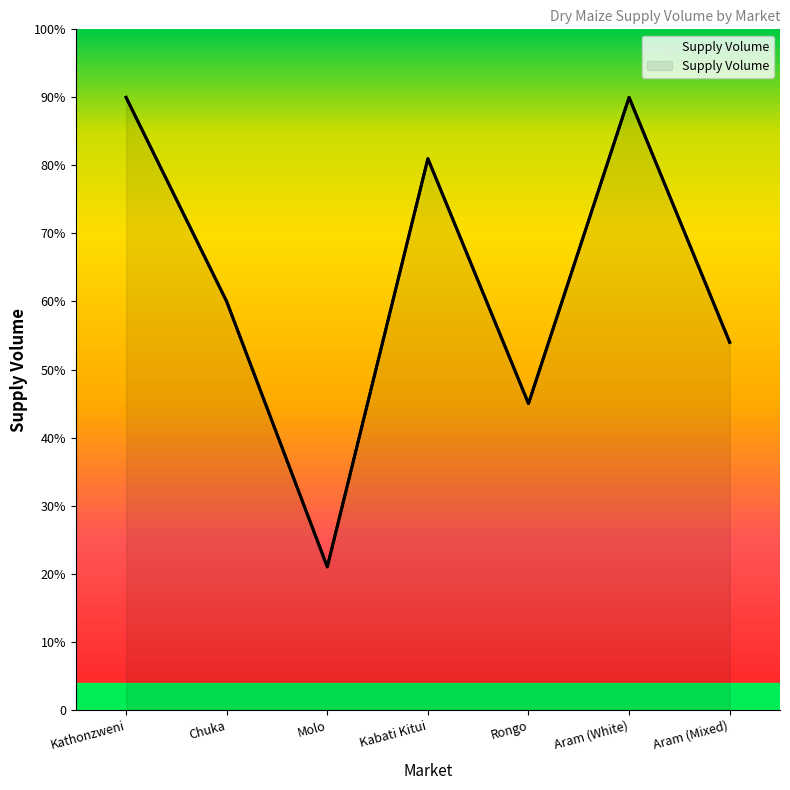

Which has a higher value, Molo or Kabati Kitui?

Kabati Kitui